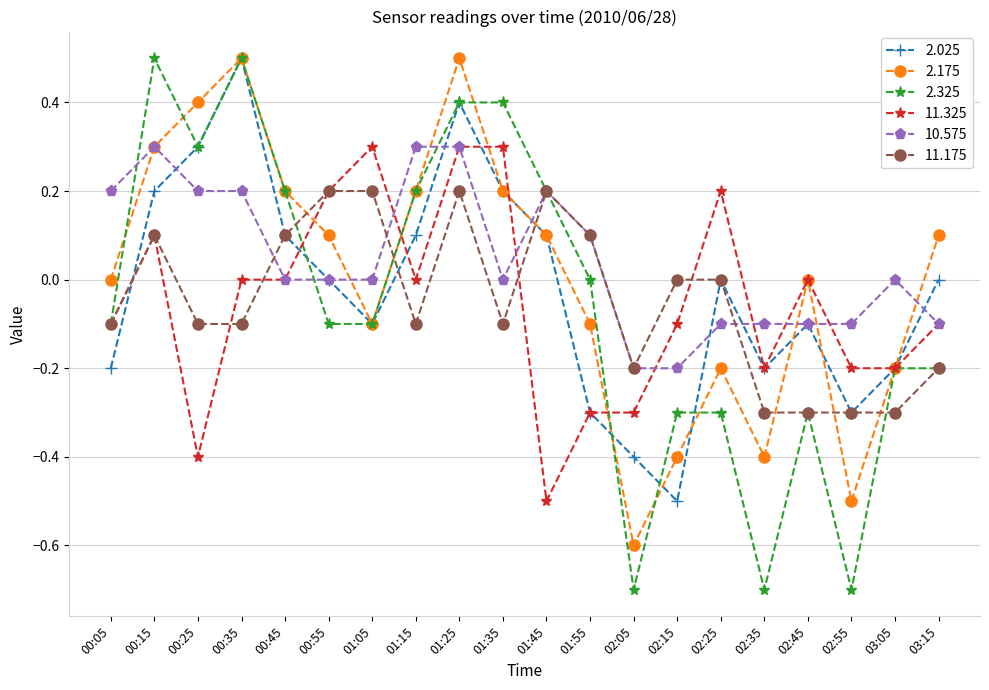

Does the chart display data point markers on the line(s)?

Yes